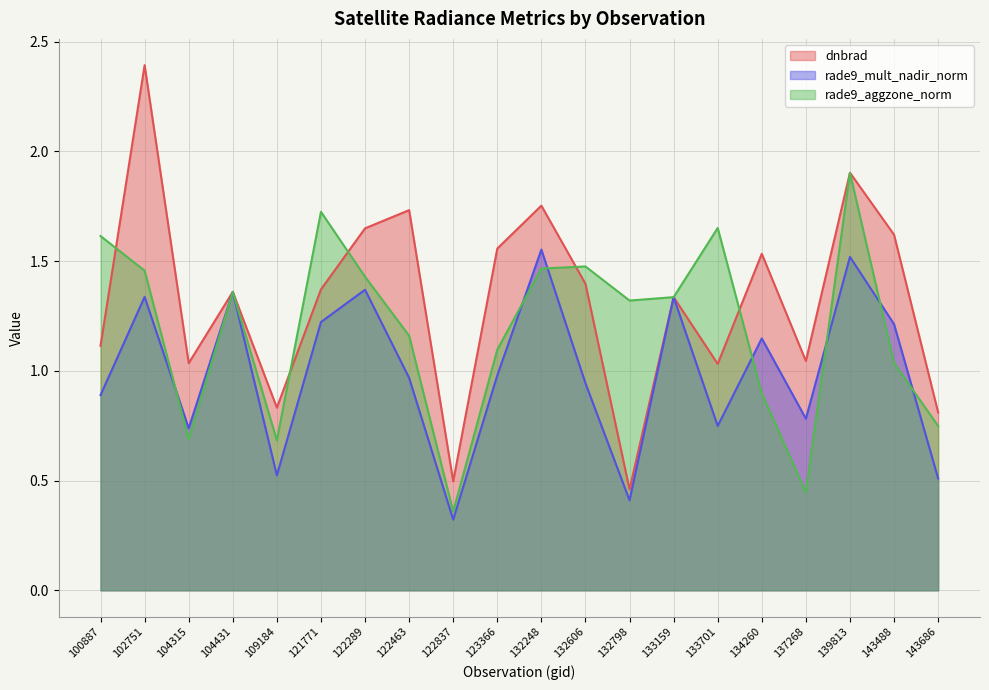

Between which two adjacent categories do rade9_mult_nadir_norm and rade9_aggzone_norm first intersect?

102751 and 104315